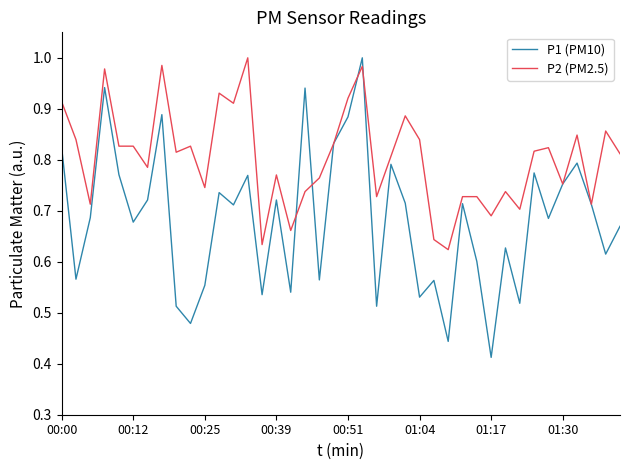

Which series has the largest total across all categories?

P2 (PM2.5)